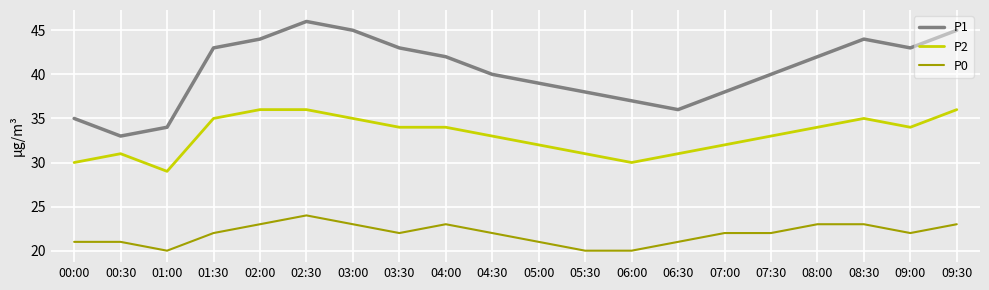

Reading right to left, list all the values displayed in this chart.

P1: 09:30=45	09:00=43	08:30=44	08:00=42	07:30=40	07:00=38	06:30=36	06:00=37	05:30=38	05:00=39	04:30=40	04:00=42	03:30=43	03:00=45	02:30=46	02:00=44	01:30=43	01:00=34	00:30=33	00:00=35
P2: 09:30=36	09:00=34	08:30=35	08:00=34	07:30=33	07:00=32	06:30=31	06:00=30	05:30=31	05:00=32	04:30=33	04:00=34	03:30=34	03:00=35	02:30=36	02:00=36	01:30=35	01:00=29	00:30=31	00:00=30
P0: 09:30=23	09:00=22	08:30=23	08:00=23	07:30=22	07:00=22	06:30=21	06:00=20	05:30=20	05:00=21	04:30=22	04:00=23	03:30=22	03:00=23	02:30=24	02:00=23	01:30=22	01:00=20	00:30=21	00:00=21